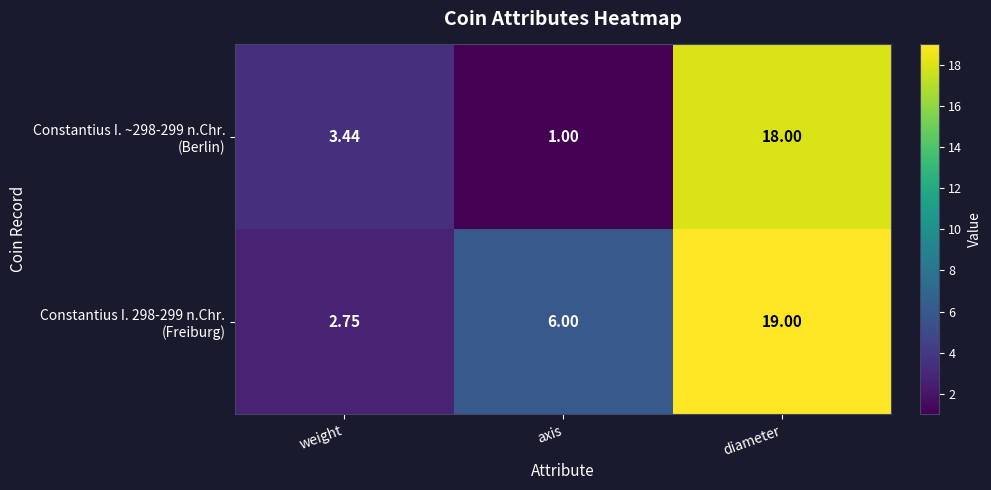

At which category does the chart reach its peak across all series?

diameter